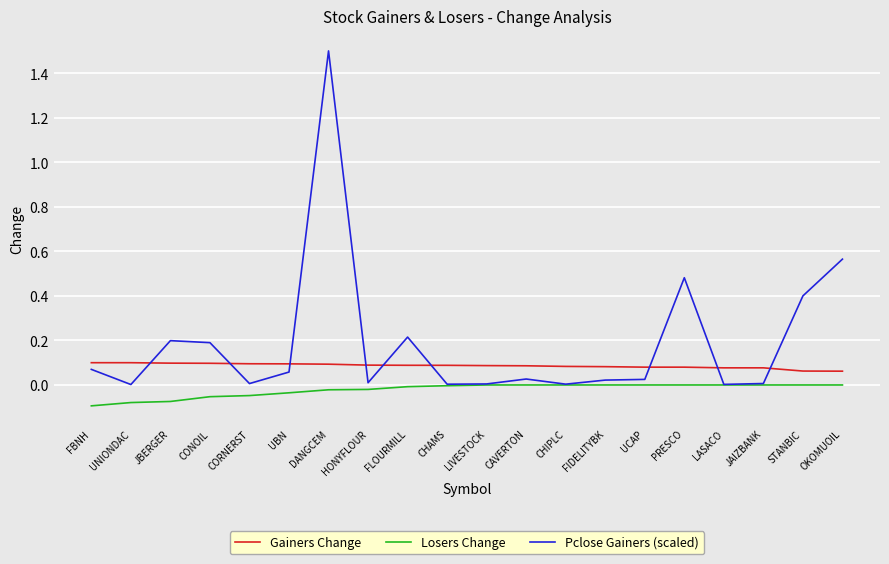

What position from the left is CONOIL?

4